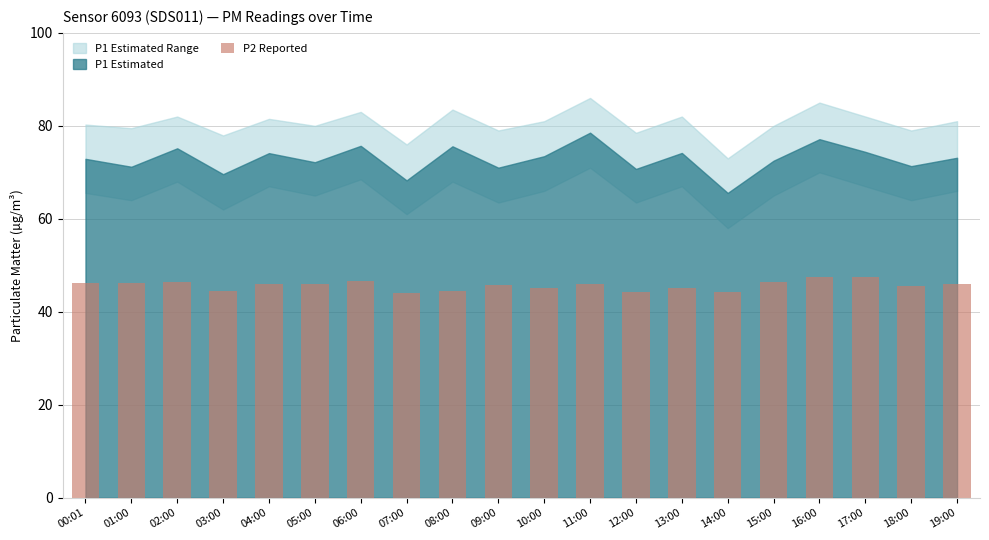

The value at 15:00 is 77.5. True or false?

False